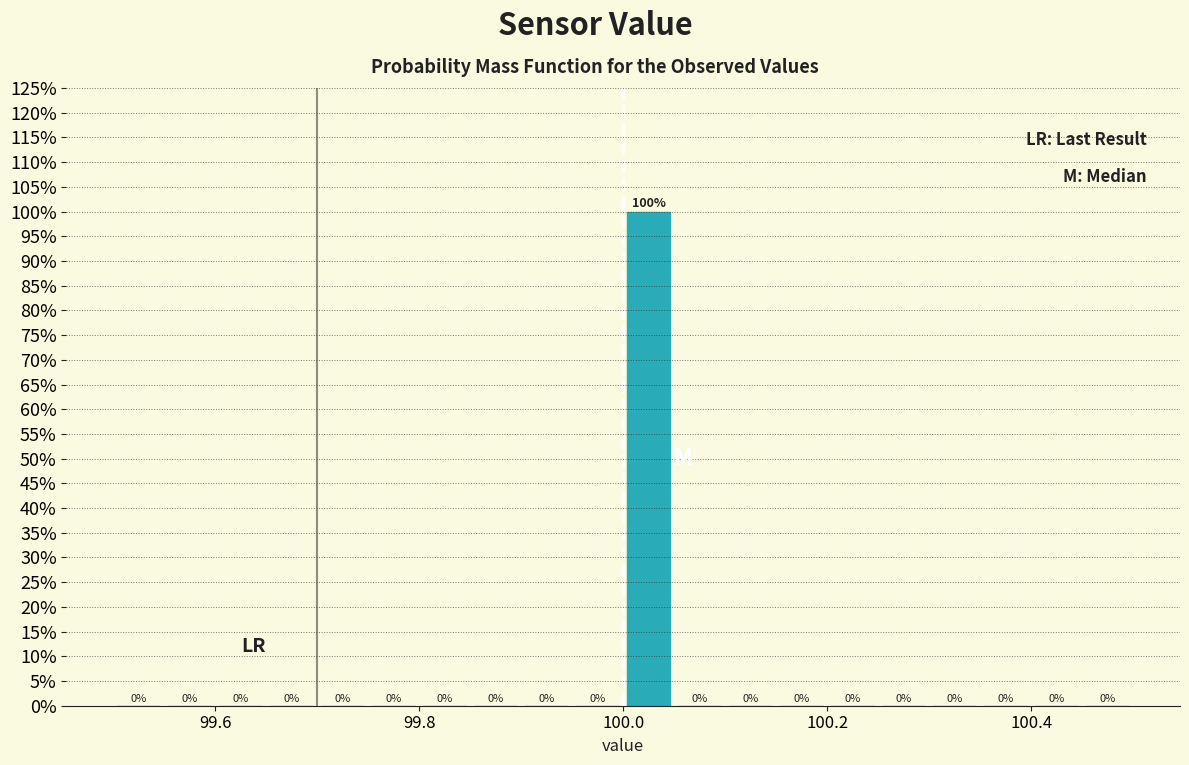

Around what value on the x-axis is the tallest bar? Give the approximate position of its centre, as read against the axis.

100.02